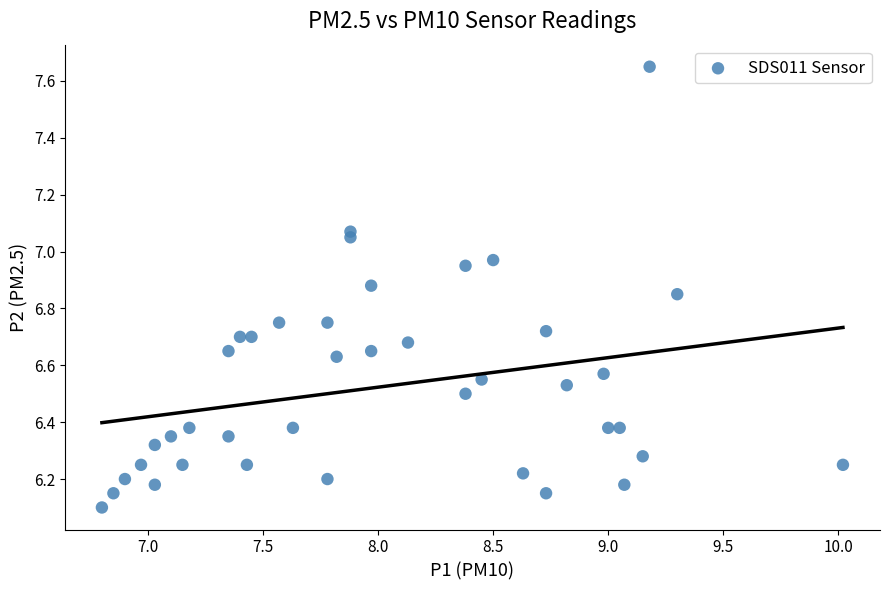

What is the range of X values (max minus min)?

3.2